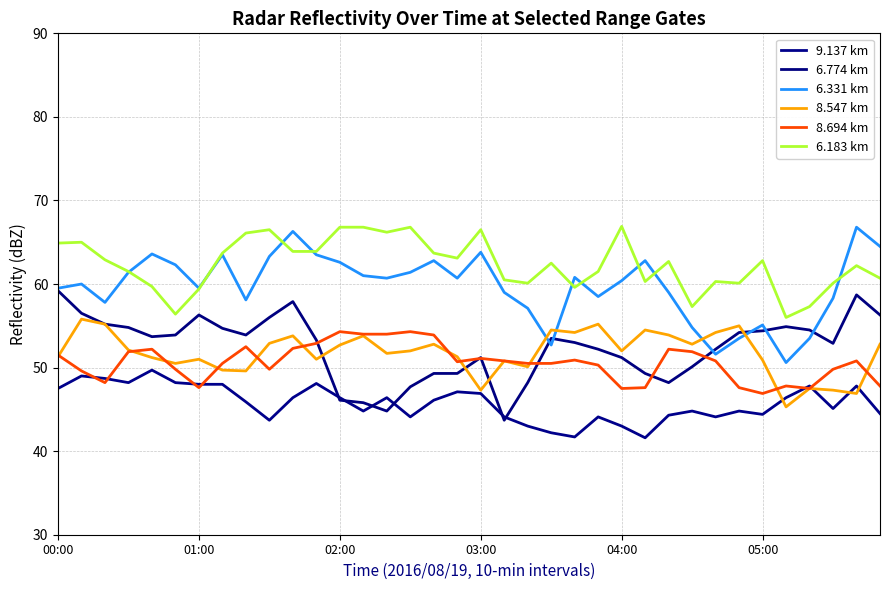

Is this an area chart (filled region under the line)?

No